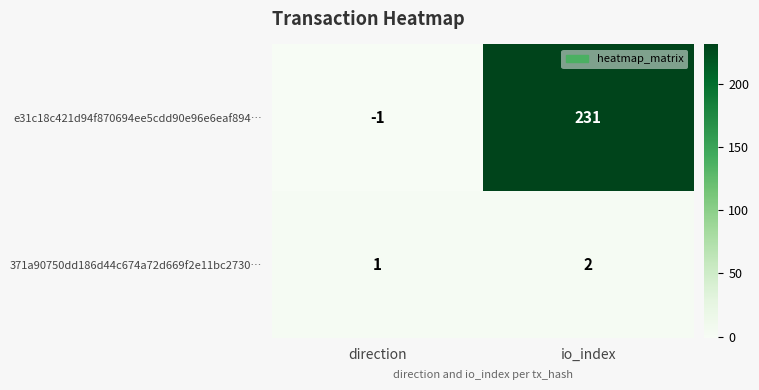

How many distinct data groups are displayed?

2